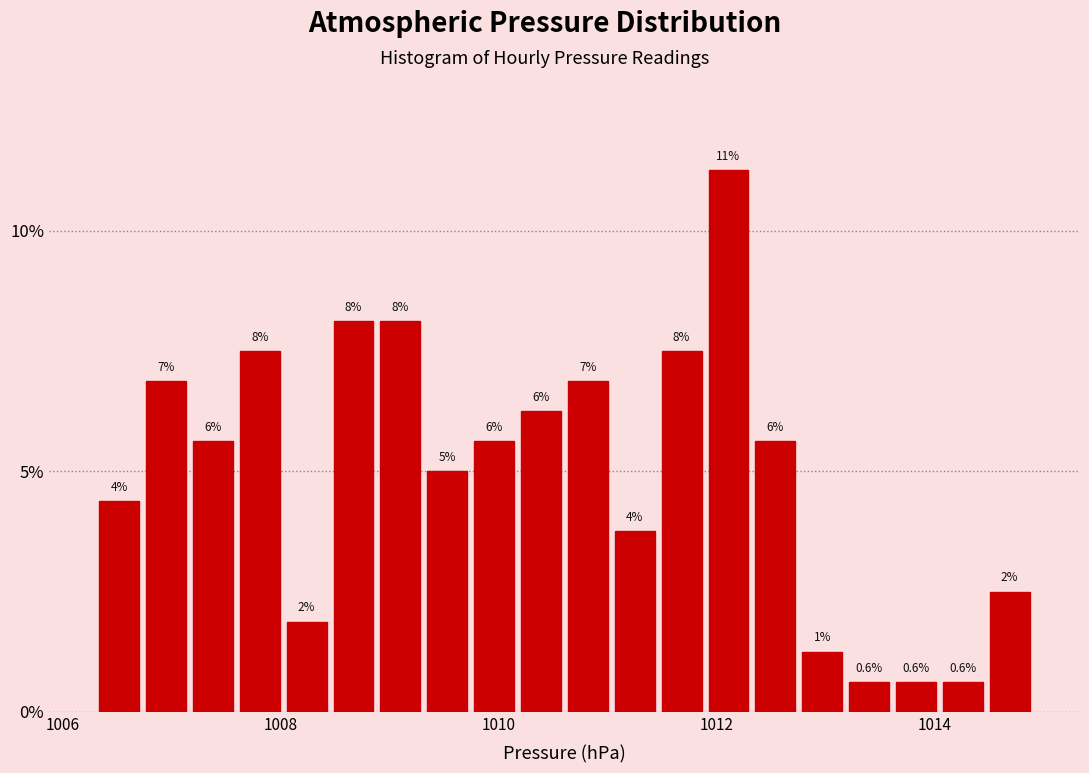

Around what value on the x-axis is the tallest bar? Give the approximate position of its centre, as read against the axis.

1012.2